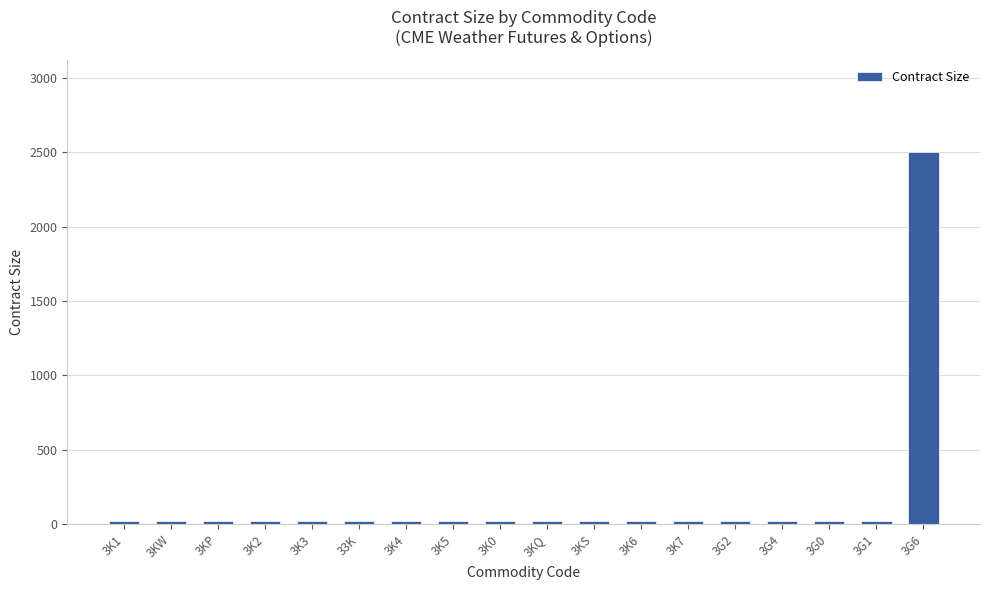

What is the sum of all values?

2840